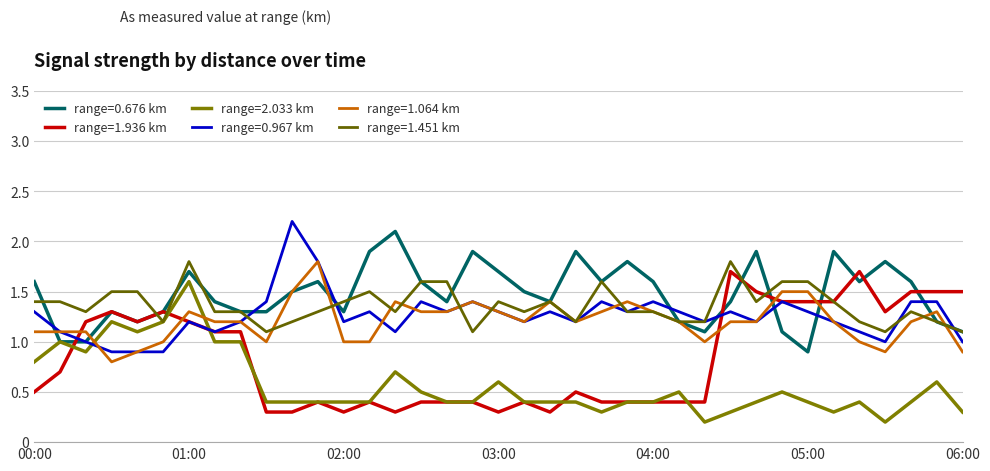

Does the chart display data point markers on the line(s)?

No